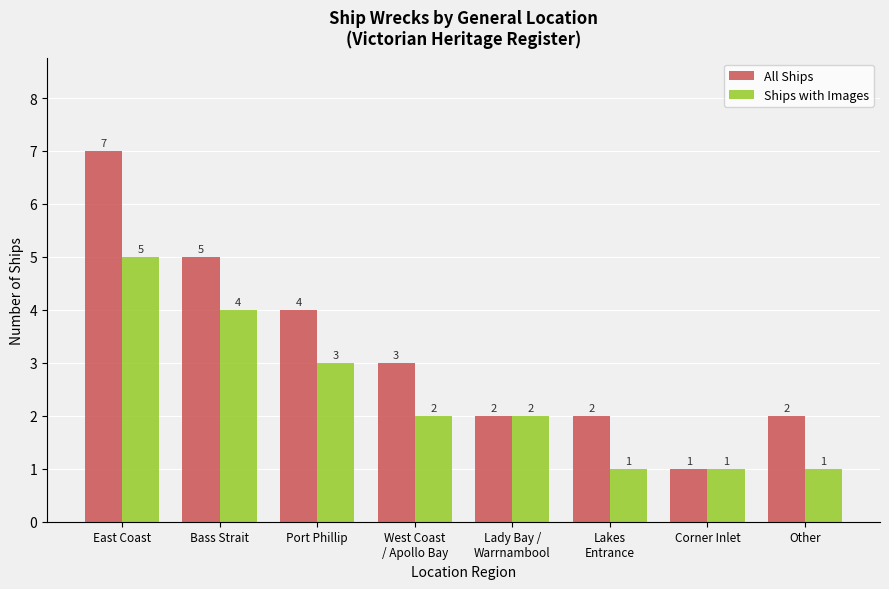

What is the smallest value displayed?

1